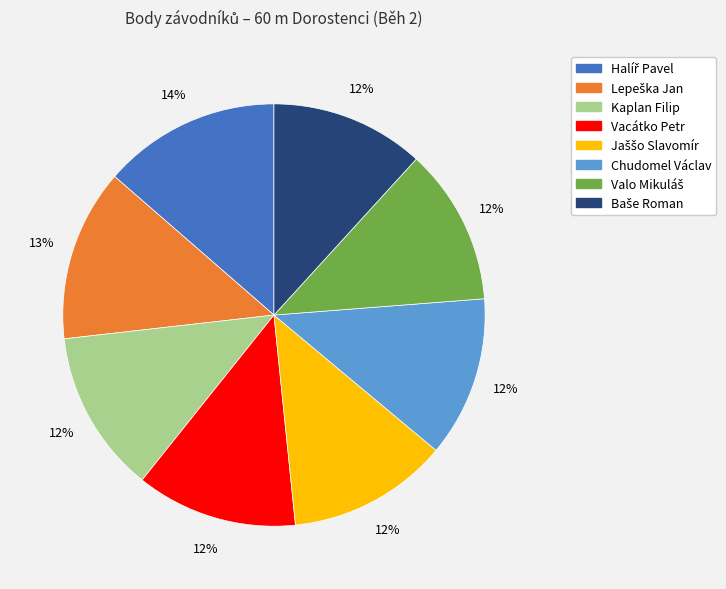

Is it true that Kaplan Filip is 20% of the pie?

False